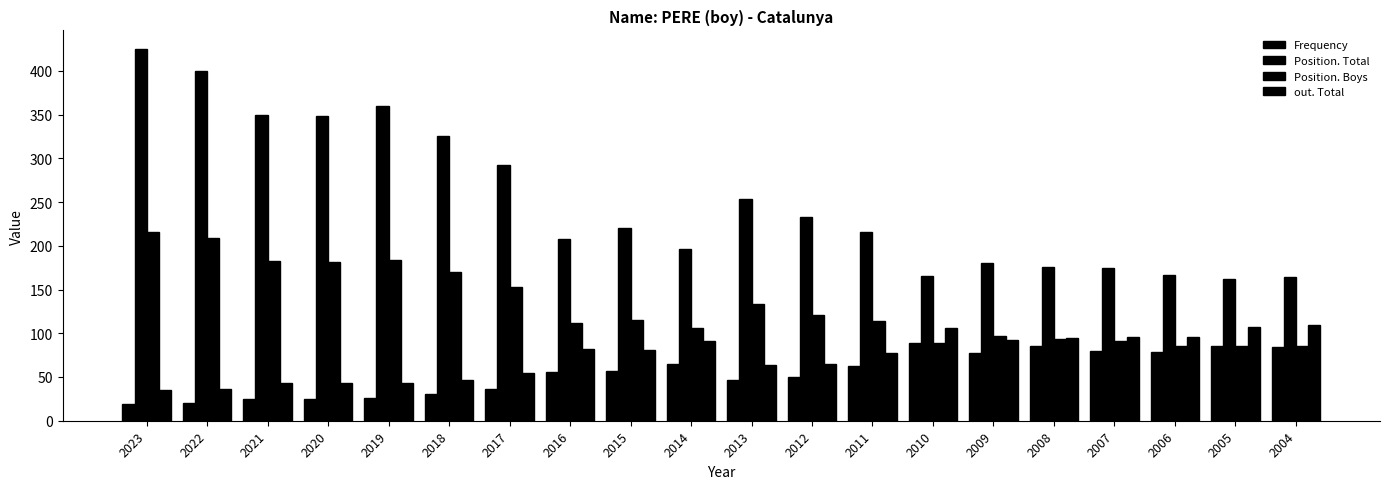

Between 2013 and 2021, which is larger?

2013